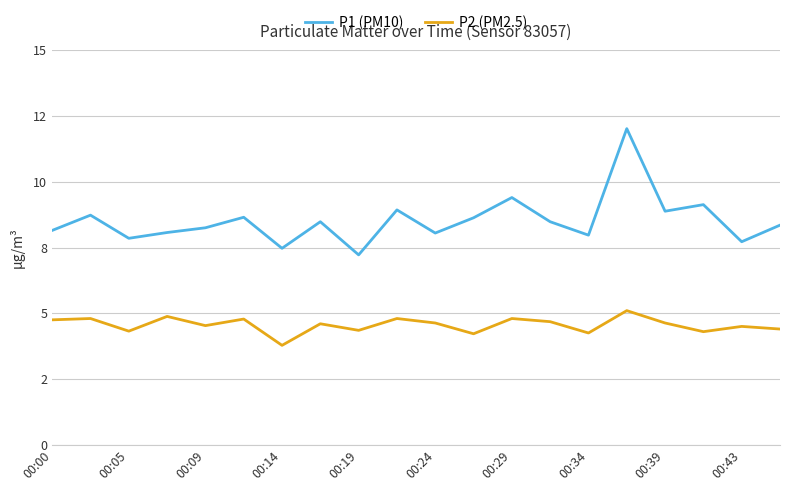

Is this an area chart (filled region under the line)?

No